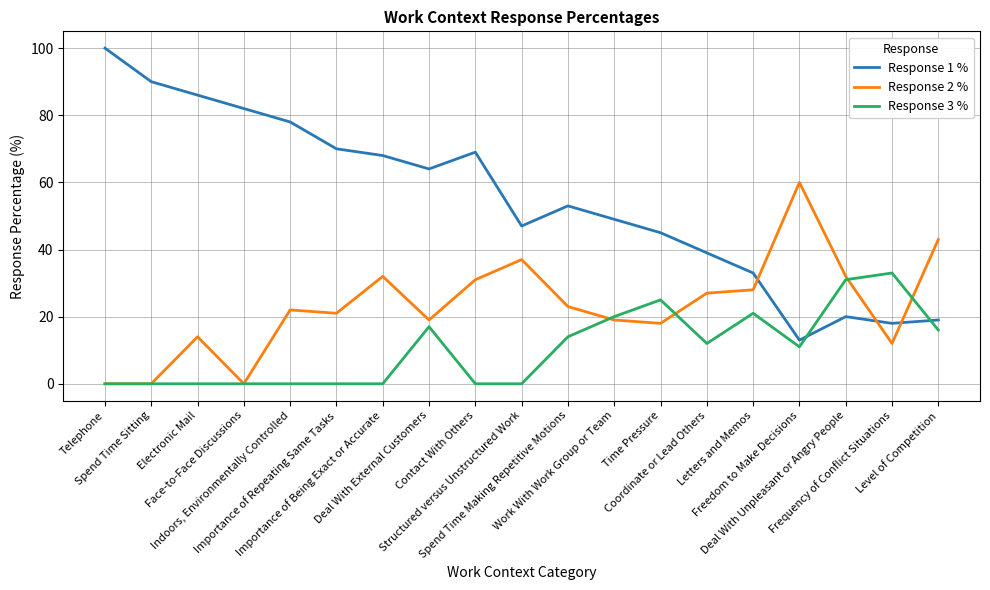

Which label corresponds to the largest value in the chart?

Telephone